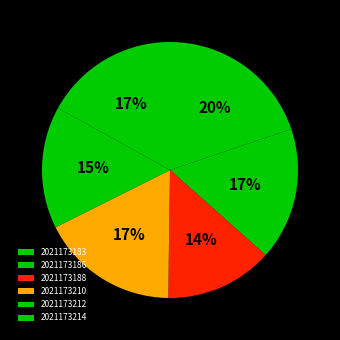

How many segments does this pie chart have?

6